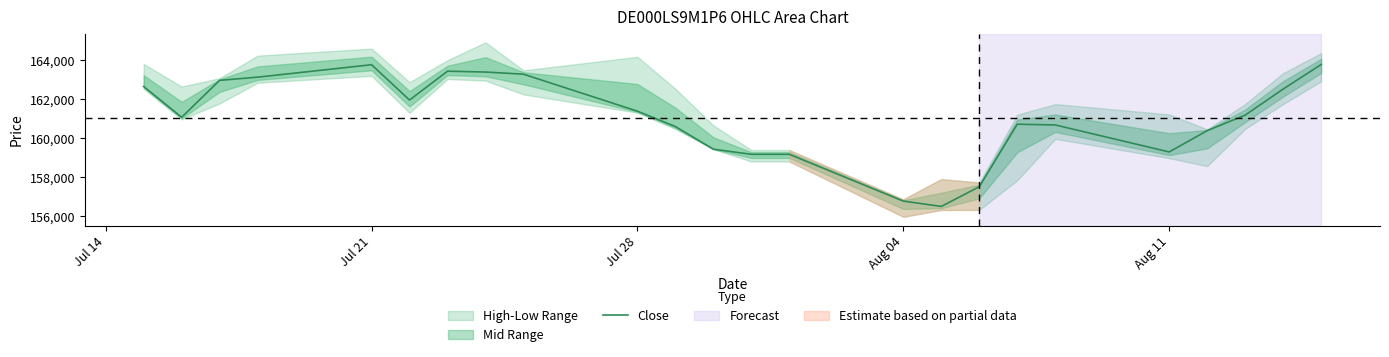

What is the maximum value for Close?

163789